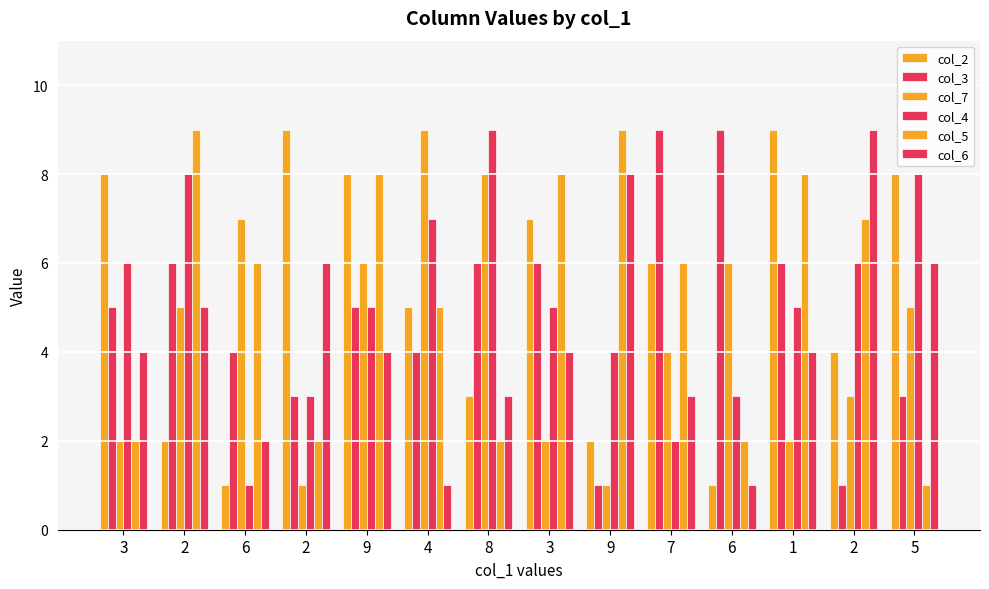

Count the col_3 values in the range 3 to 6.

10